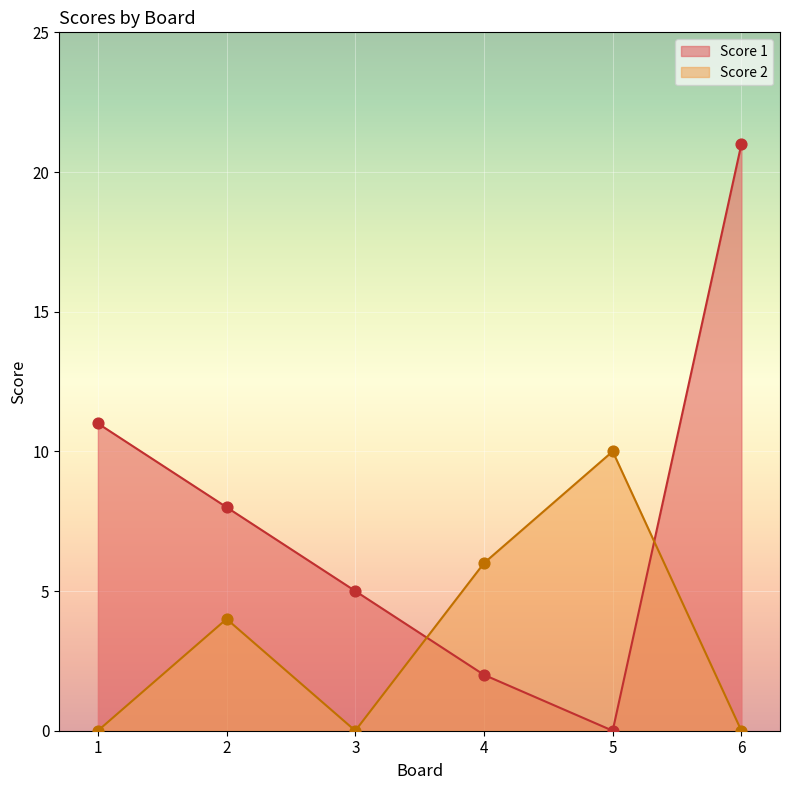

What are all the series names shown in the legend?

Score 1, Score 2